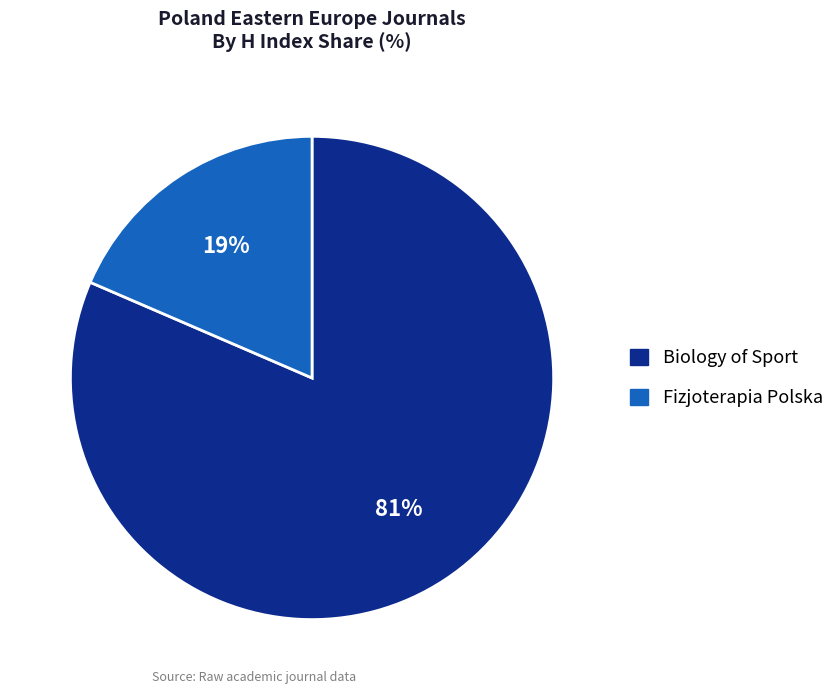

To the nearest percent, what is the combined percentage of Biology of Sport and Fizjoterapia Polska?

100%